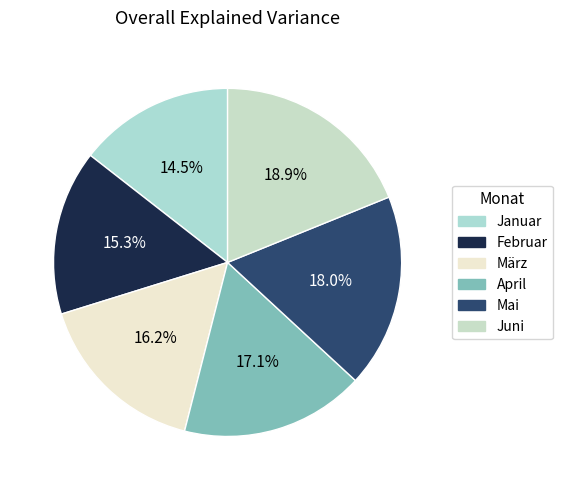

How many segments does this pie chart have?

6